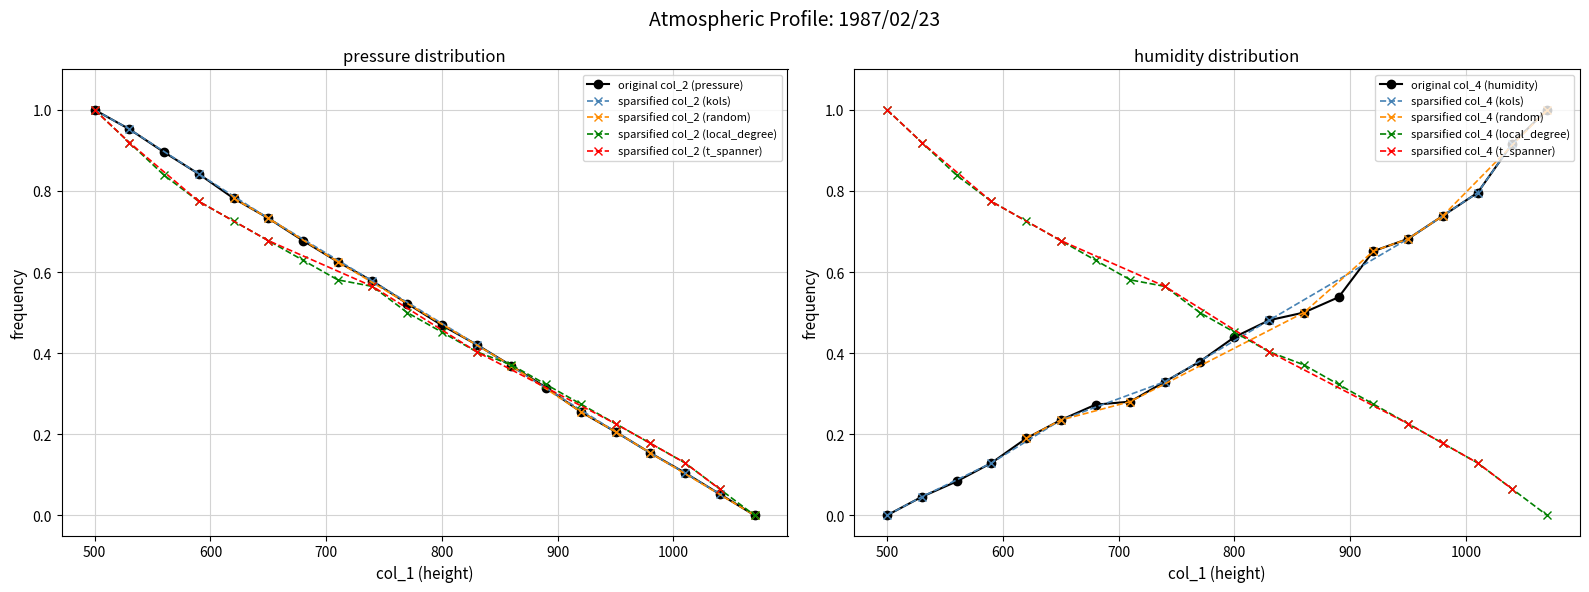

What is the sum of all col_4 values?

8.7